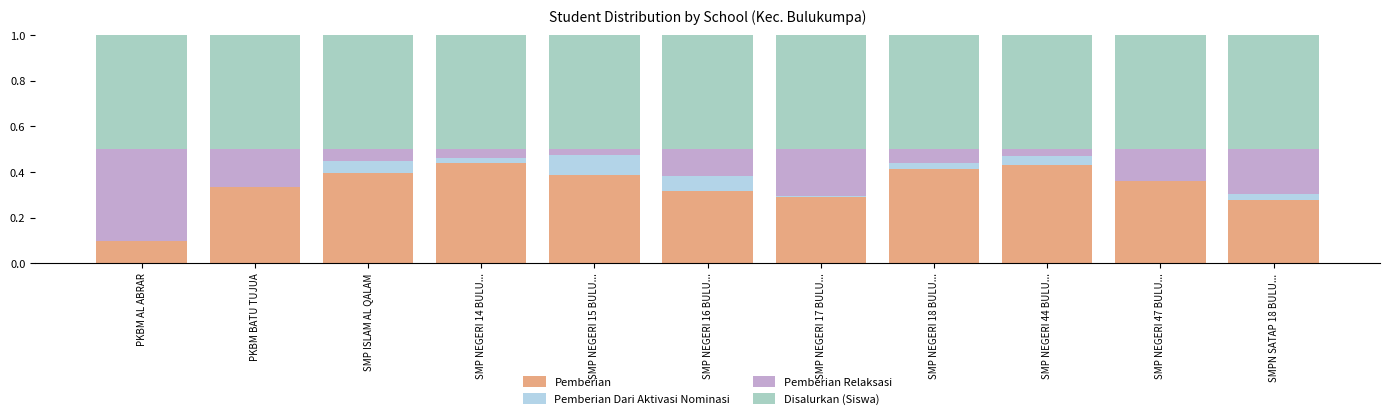

Rank the series by their average value, from highest to lowest.

Disalurkan (Siswa), Pemberian, Pemberian Relaksasi, Pemberian Dari Aktivasi Nominasi